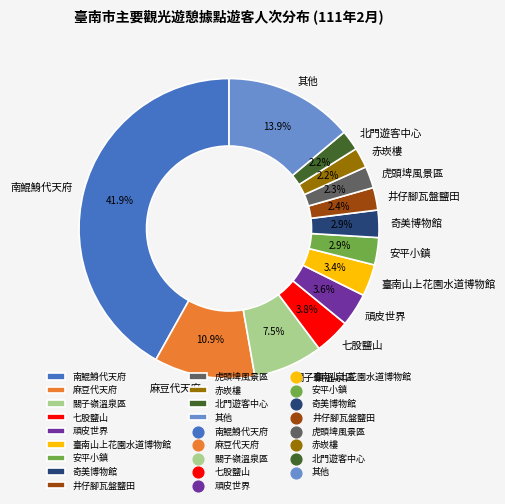

What is the total percentage of 南鯤鯓代天府 and 頑皮世界?

45.5%